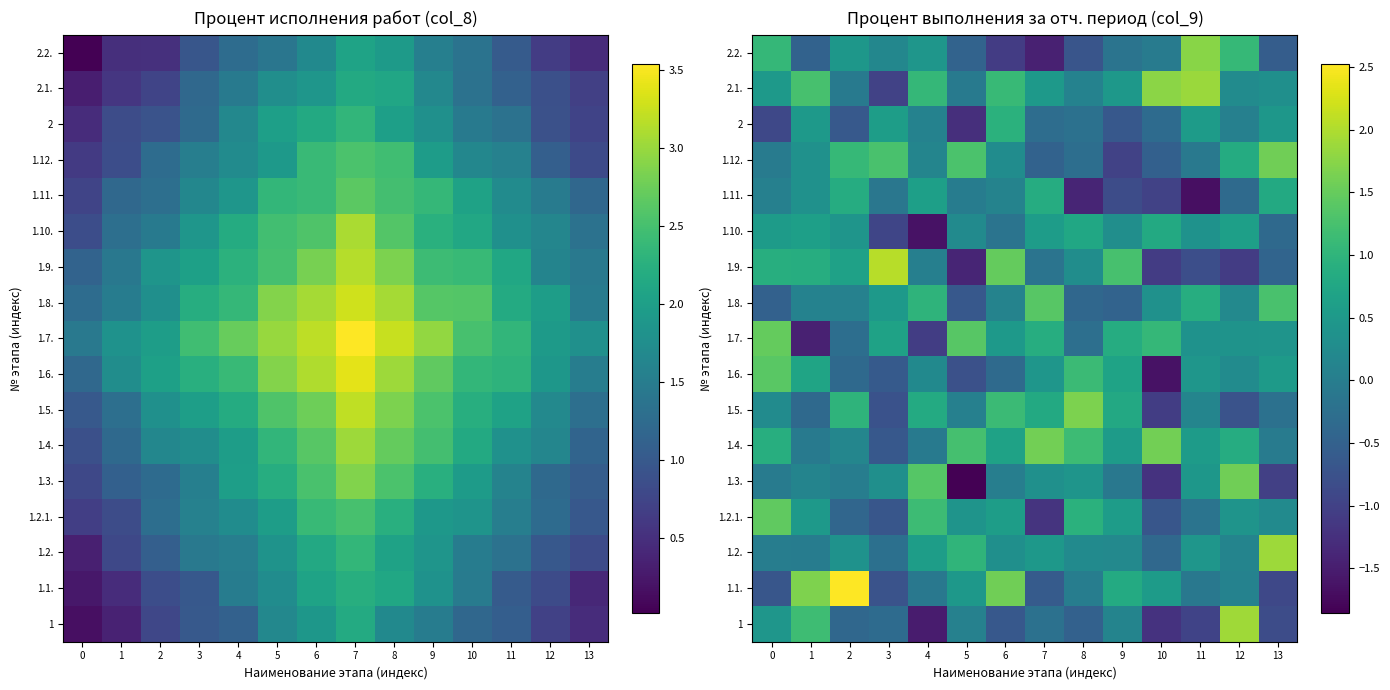

How many values in the 1.8. series exceed 0?

10